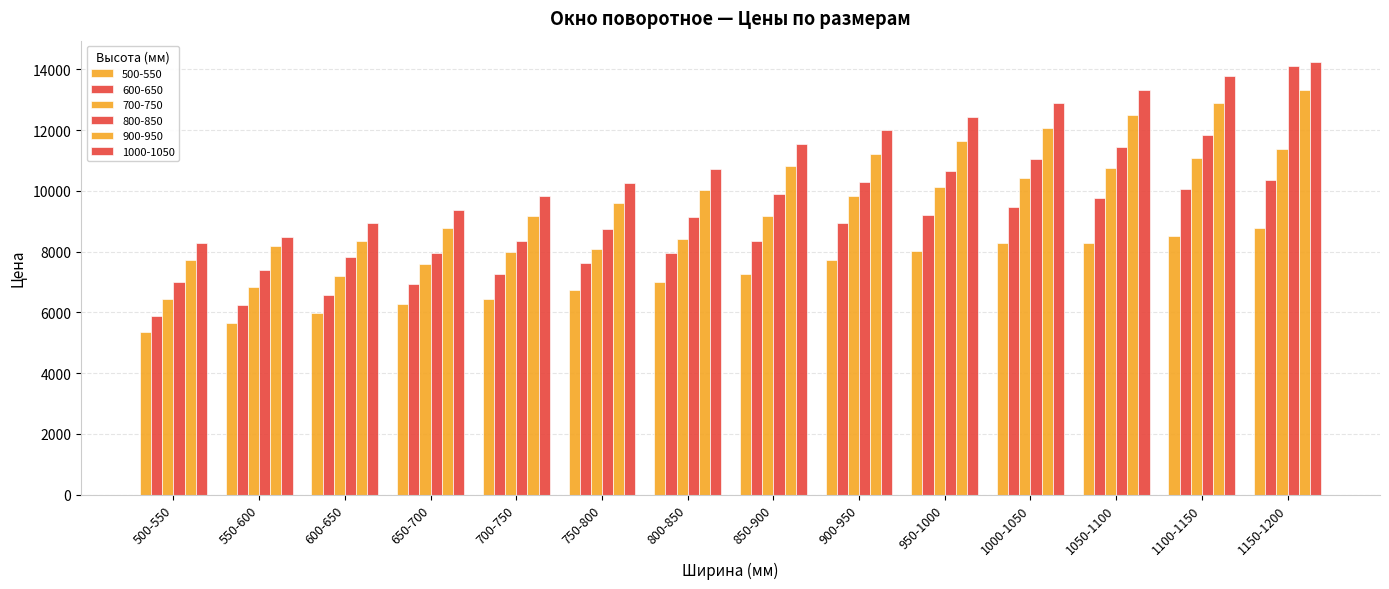

Reading right to left, what are all the values shown in this chart?

500-550: 8777	8520	8289	8284	8011	7738	7269	6996	6724	6451	6273	5963	5654	5340
600-650: 10342	10054	9766	9474	9213	8926	8345	7967	7618	7273	6928	6584	6235	5890
700-750: 11392	11074	10751	10433	10142	9819	9183	8426	8070	7973	7589	7210	6830	6451
800-850: 14114	11830	11439	11053	10667	10276	9890	9127	8741	8351	7964	7829	7411	6996
900-950: 13318	12901	12484	12068	11646	11230	10813	10016	9599	9183	8766	8345	8187	7738
1000-1050: 14233	13785	13333	12887	12439	11992	11541	10717	10271	9819	9372	8926	8479	8284